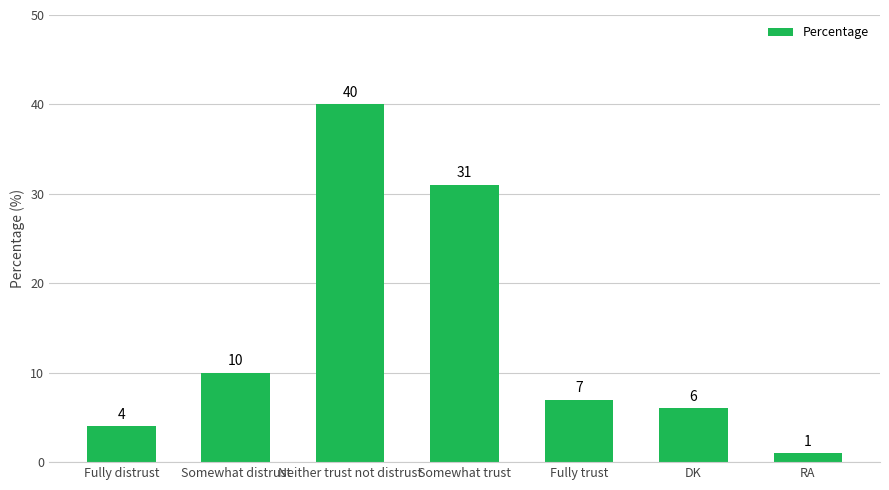

What is the label of the 1st bar from the left?

Fully distrust